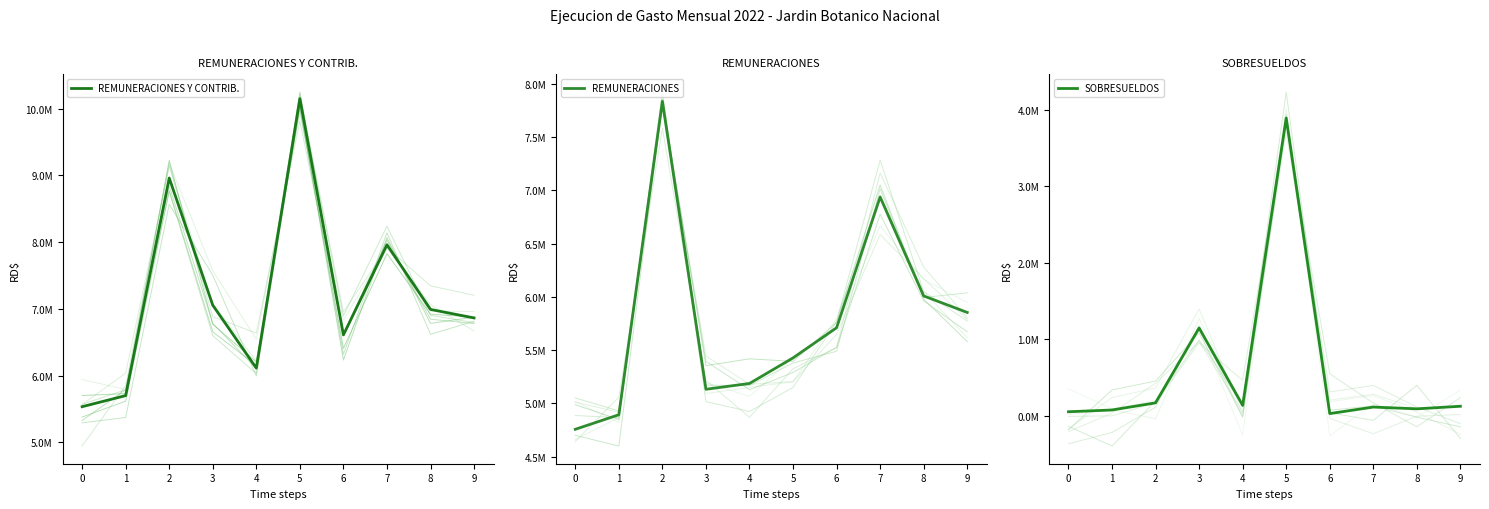

List the series in order of their peak value, highest first.

REMUNERACIONES Y CONTRIB., REMUNERACIONES, SOBRESUELDOS